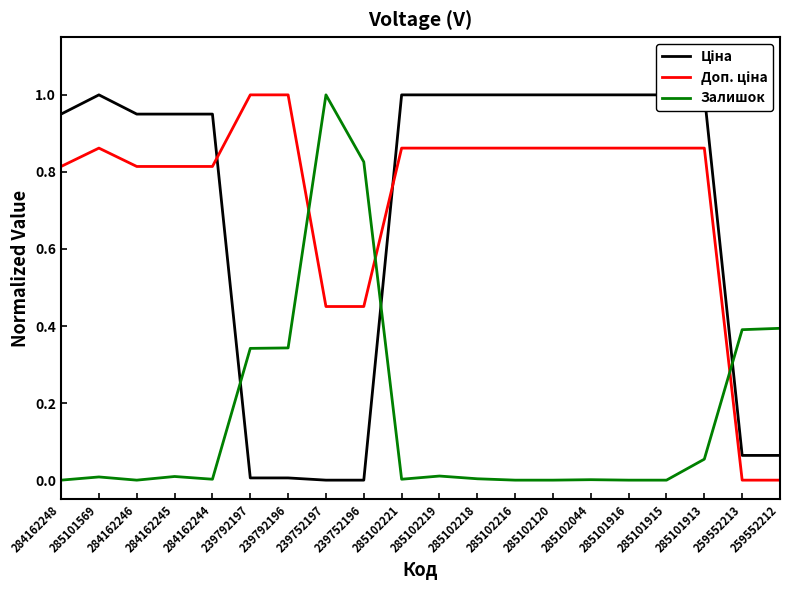

The Доп. ціна series shows 0.2 at 285102216. True or false?

False